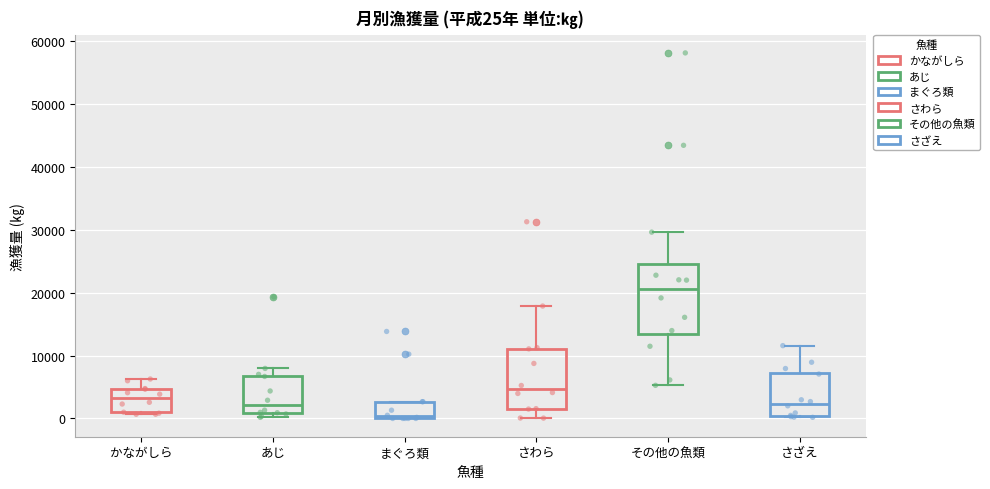

Which box has the lowest median line?

まぐろ類